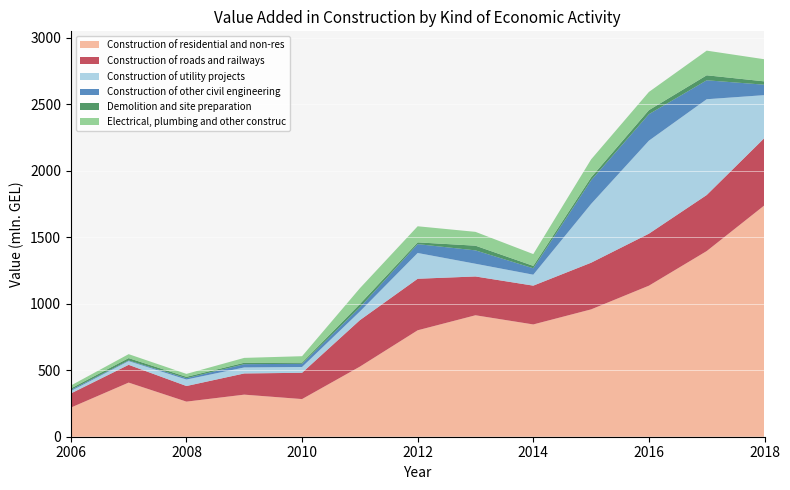

Reading left to right, list all the values displayed in this chart.

Construction of residential and non-res: 219.1	407.1	264.0	316.5	283.2	527.1	800.6	913.6	844.6	957.8	1136.0	1396.4	1740.8
Construction of roads and railways: 106.3	133.7	117.4	159.4	197.8	349.6	387.6	291.8	291.8	351.0	391.2	421.6	506.5
Construction of utility projects: 18.6	27.9	49.0	45.2	43.6	65.2	193.9	95.7	82.4	442.0	699.6	720.6	322.2
Construction of other civil engineering: 8.1	4.9	9.7	24.4	23.9	30.7	66.6	100.6	48.3	177.2	199.2	142.5	78.3
Demolition and site preparation: 11.3	17.8	10.5	11.0	9.2	25.3	13.2	35.3	18.1	22.4	30.5	37.6	25.1
Electrical, plumbing and other construc: 21.6	29.7	22.0	36.5	48.0	118.9	121.1	104.0	88.6	135.4	136.8	185.4	166.3